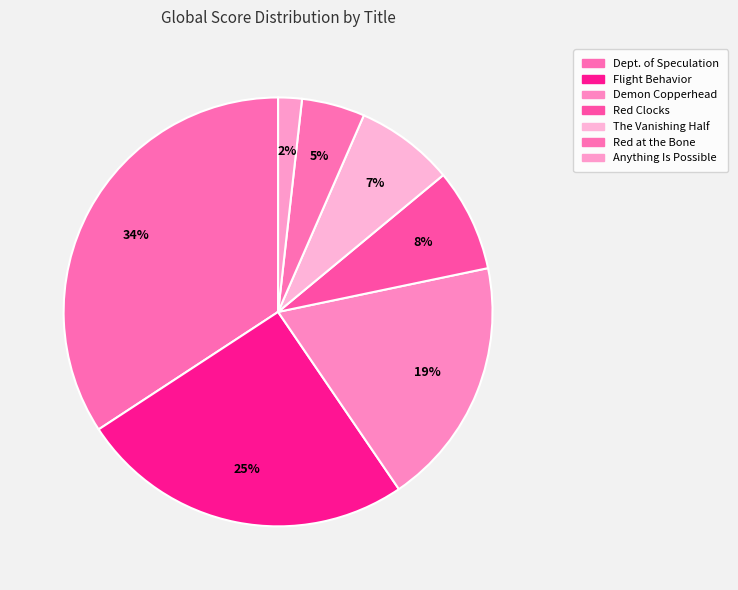

What percentage do Red at the Bone and Red Clocks together represent?

12.5%